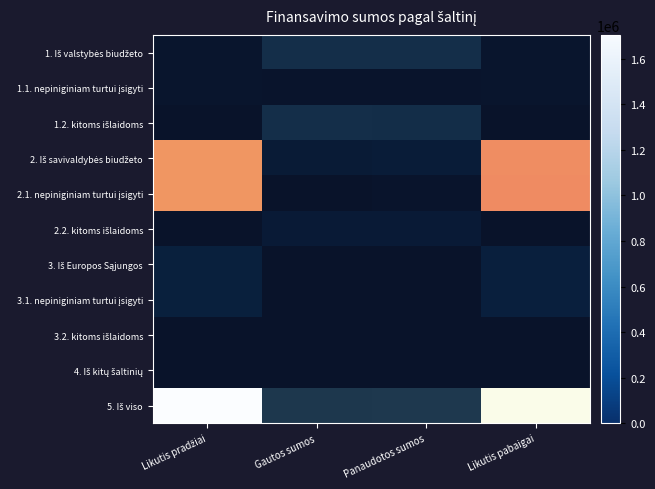

Rank the series by their maximum value, from highest to lowest.

5. Iš viso, 2. Iš savivaldybės biudžeto, 2.1. nepiniginiam turtui įsigyti, 1. Iš valstybės biudžeto, 1.2. kitoms išlaidoms, 3. Iš Europos Sąjungos, 3.1. nepiniginiam turtui įsigyti, 2.2. kitoms išlaidoms, 1.1. nepiniginiam turtui įsigyti, 3.2. kitoms išlaidoms, 4. Iš kitų šaltinių